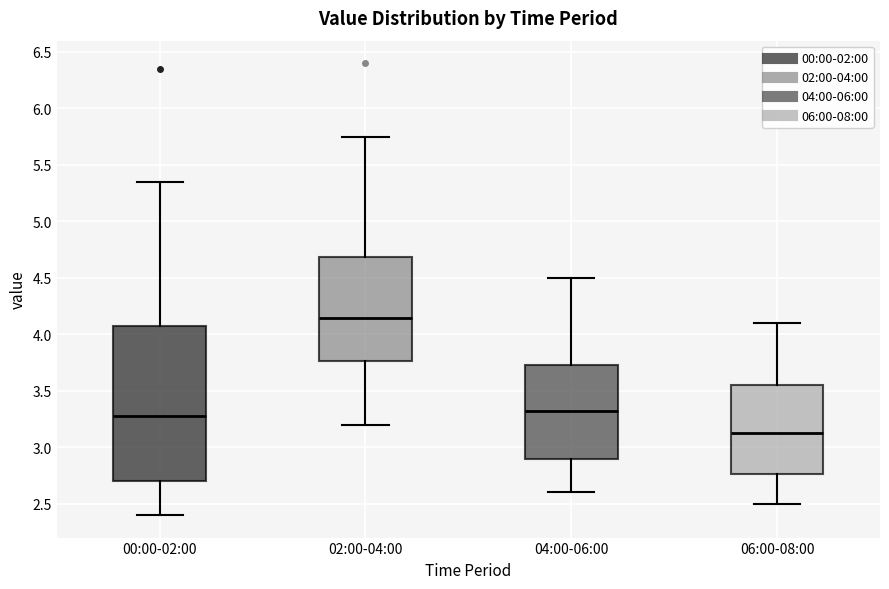

Reading left to right, read every box against the y-axis: the position of its median line, the range the box covers, and the ends of its whiskers. The values are not printed on the chart, so give them approximately, as read against the axis.

00:00-02:00: median 3.30, box 2.70 to 4.10, whiskers 2.40 to 5.35
02:00-04:00: median 4.15, box 3.75 to 4.70, whiskers 3.20 to 5.75
04:00-06:00: median 3.35, box 2.90 to 3.75, whiskers 2.60 to 4.50
06:00-08:00: median 3.15, box 2.75 to 3.55, whiskers 2.50 to 4.10